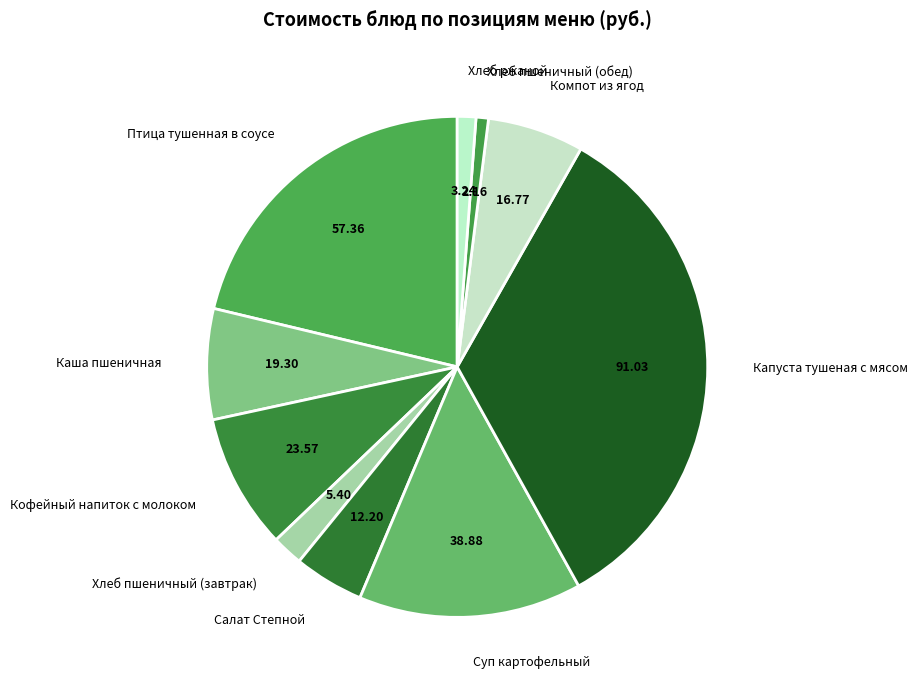

Which category has the biggest portion of the pie?

Капуста тушеная с мясом